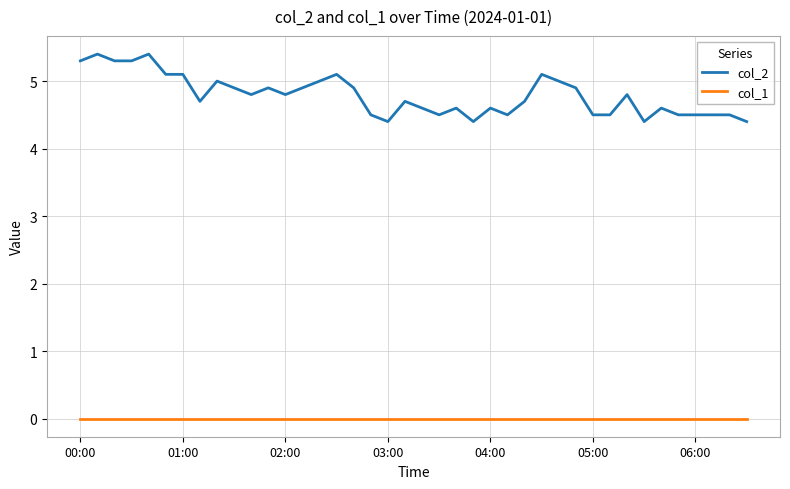

What is the lowest value of the col_2 series?

4.4